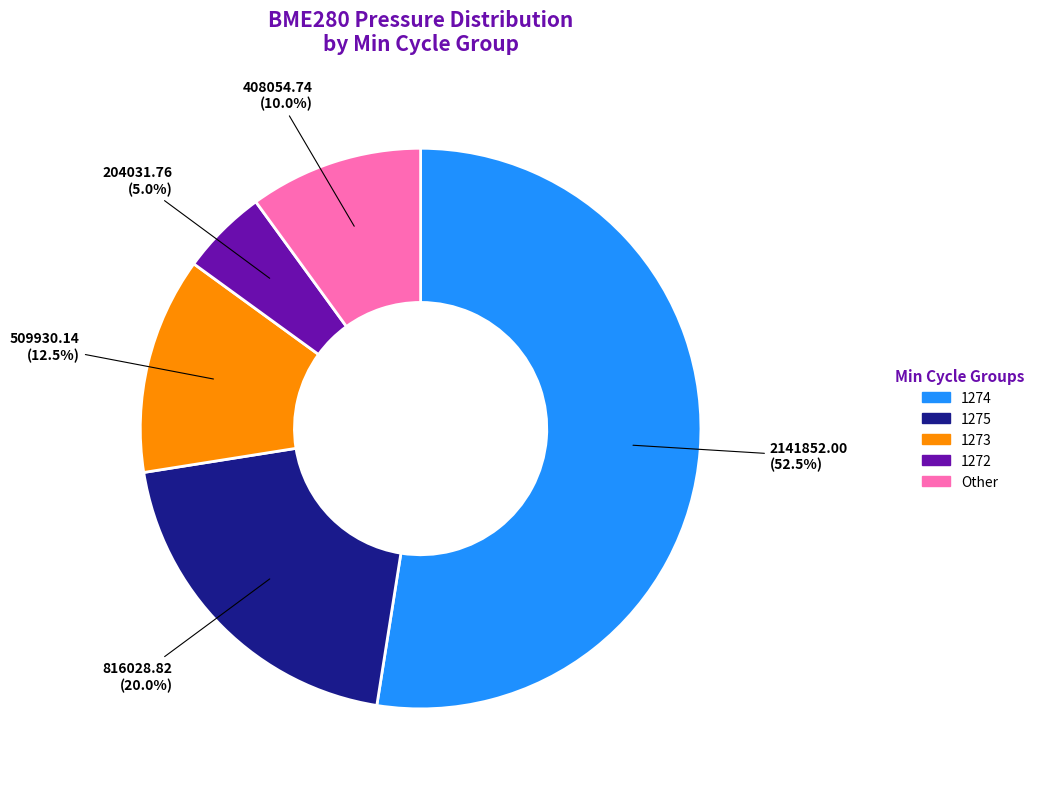

Rank the categories by value from lowest to highest.

1272, Other, 1273, 1275, 1274